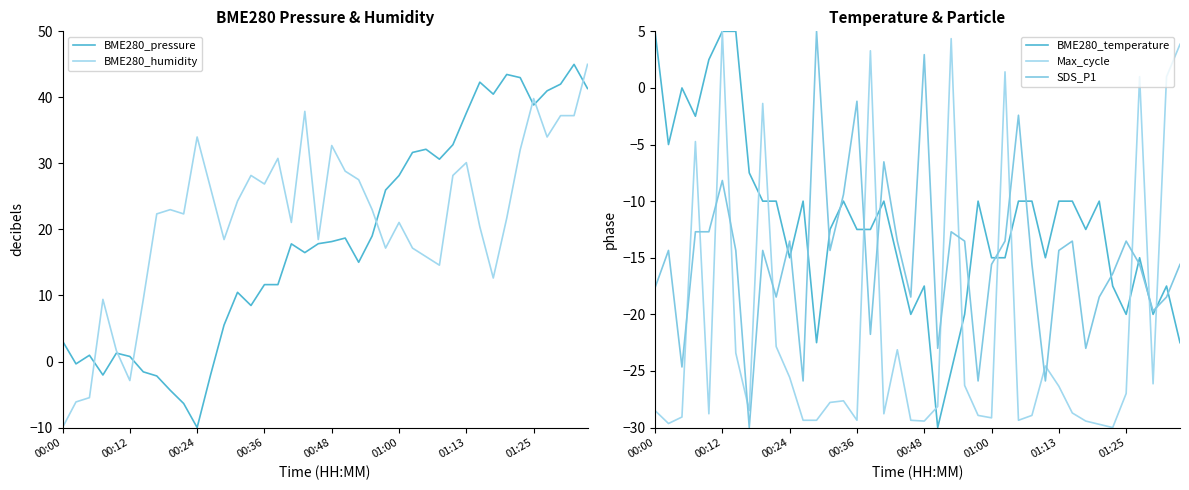

What position from the right is 39?

1